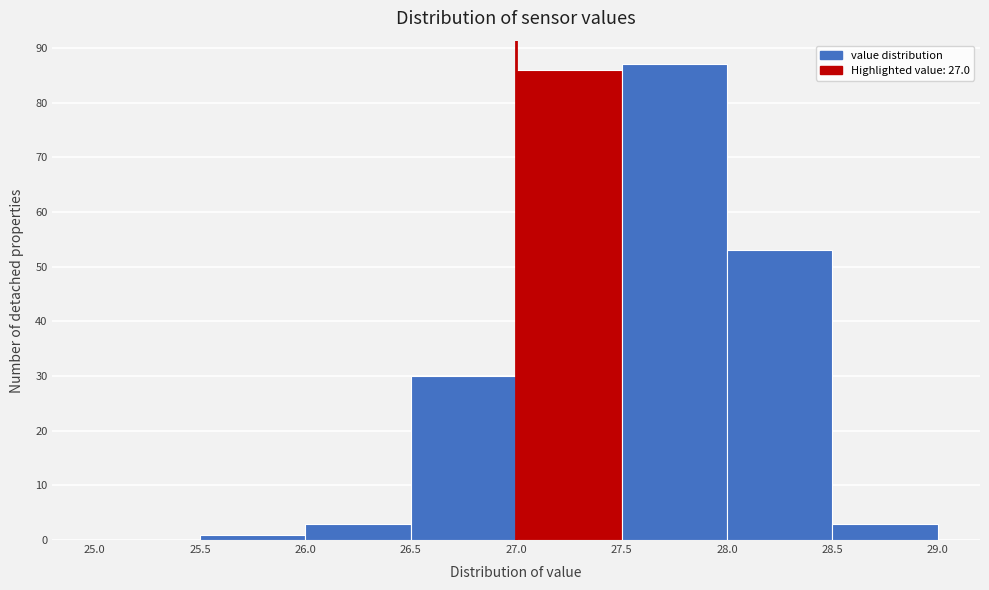

How tall is the bar that spans 28.0 to 28.5 on the x-axis? The values are not printed on the chart, so give them approximately, as read against the axis.

53